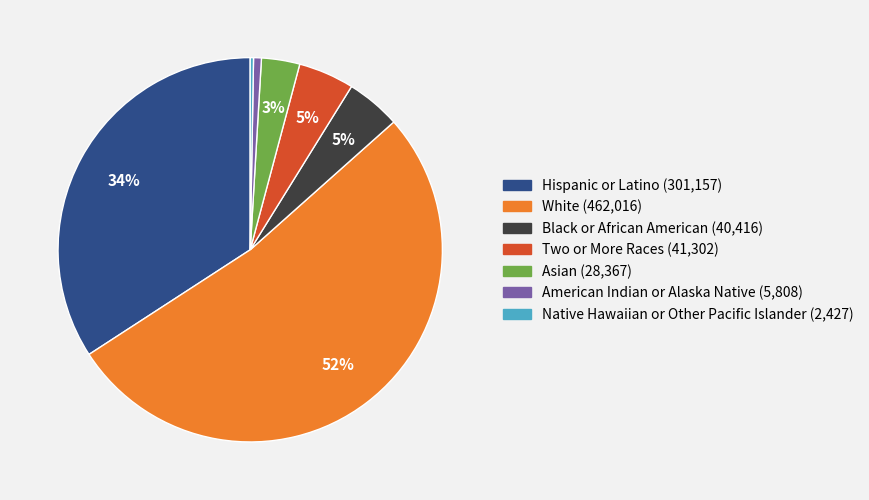

Which slice represents more than half of the pie?

White